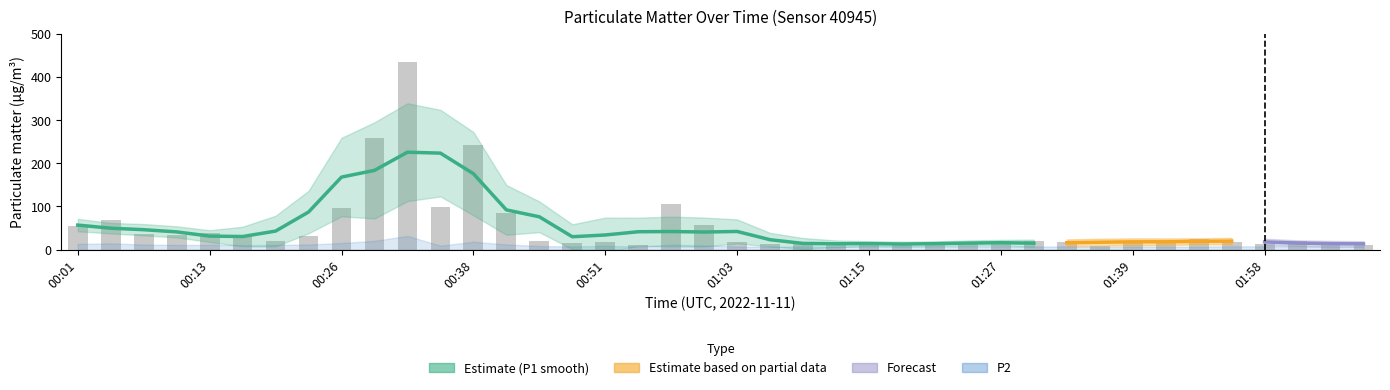

What is the change in value from 01:00 to 02:04?

-46.0